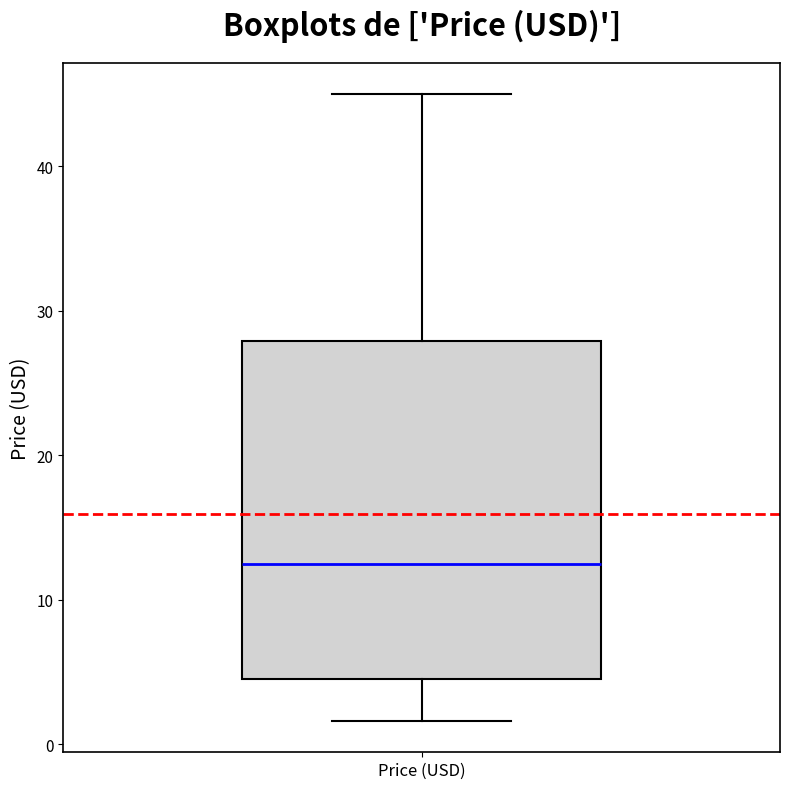

Transcribe this box plot: give where the median line is, the range the box spans, and where the two whiskers end, as read against the y-axis. The values are not printed on the chart, so give them approximately, as read against the axis.

median 12, box 5 to 28, whiskers 2 to 45